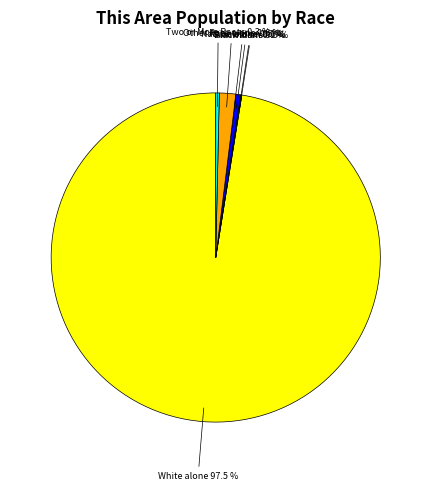

Rank the categories by value from lowest to highest.

Black or African American alone, Native Hawaiian and Other Pacific, American Indian and Alaska Native, Two or More Races, Asian alone, Some Other Race alone, White alone